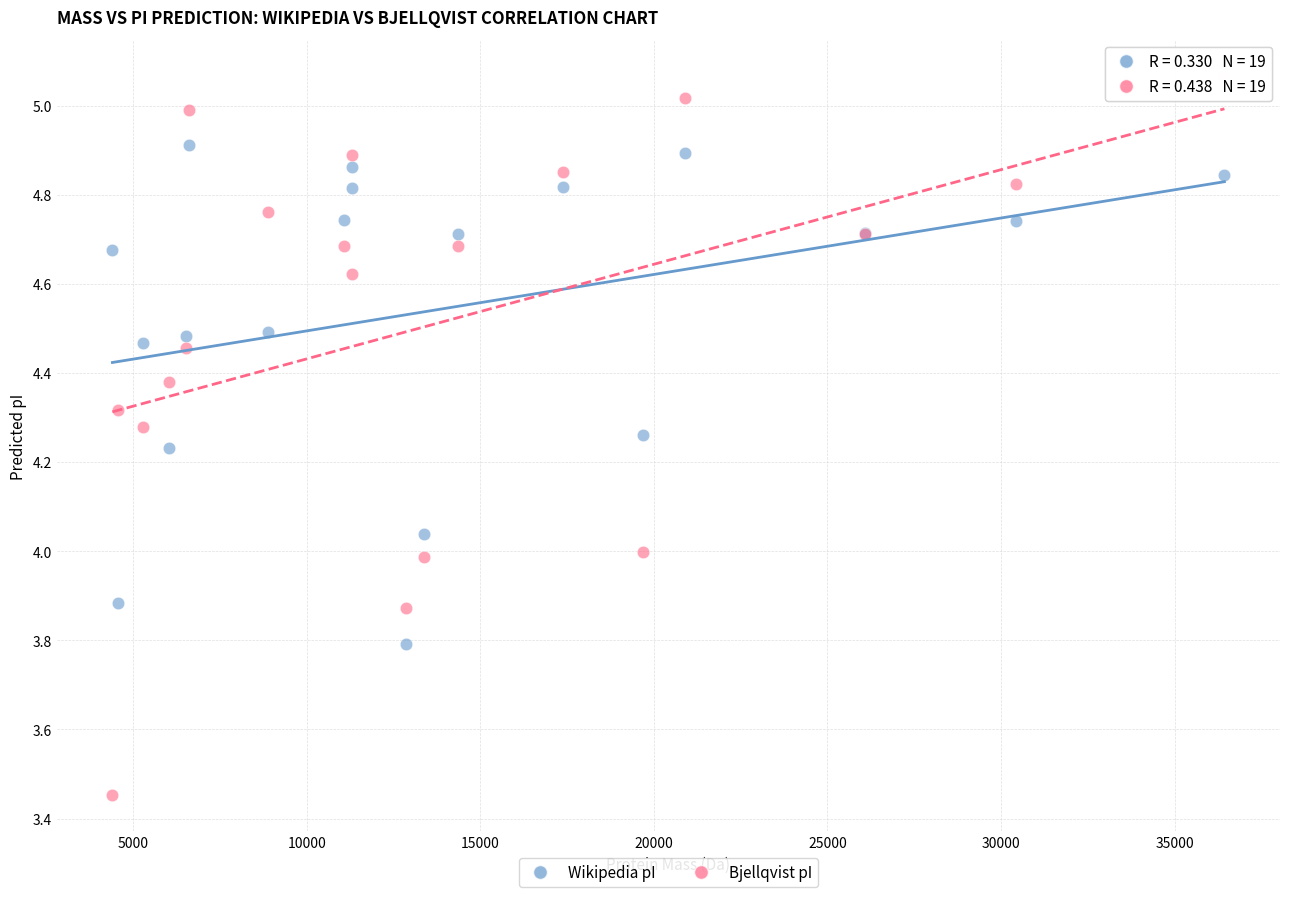

Which series reaches the maximum Y coordinate?

Bjellqvist pI